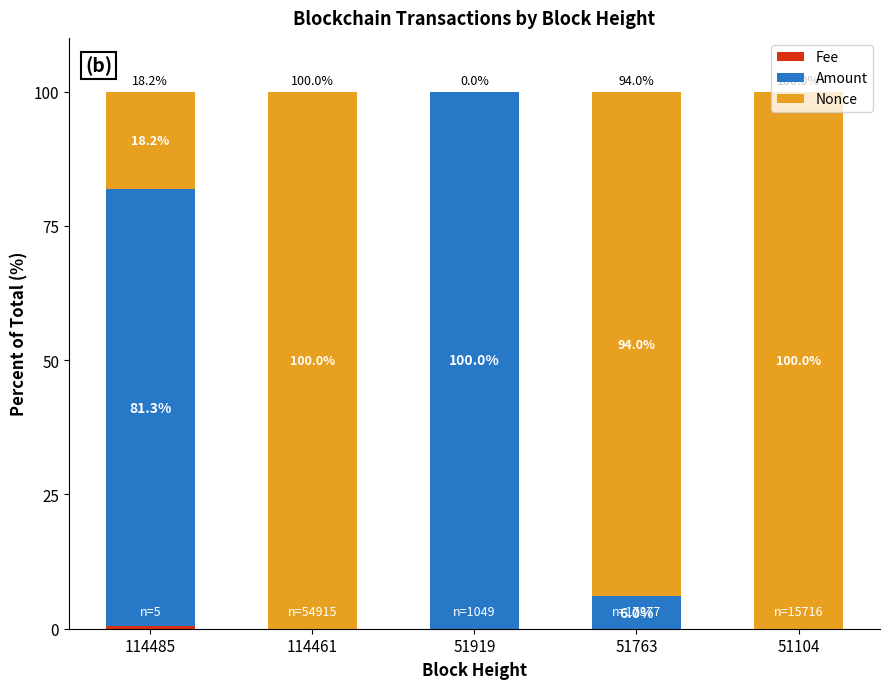

What is the total value across all series at 51104?

100.0